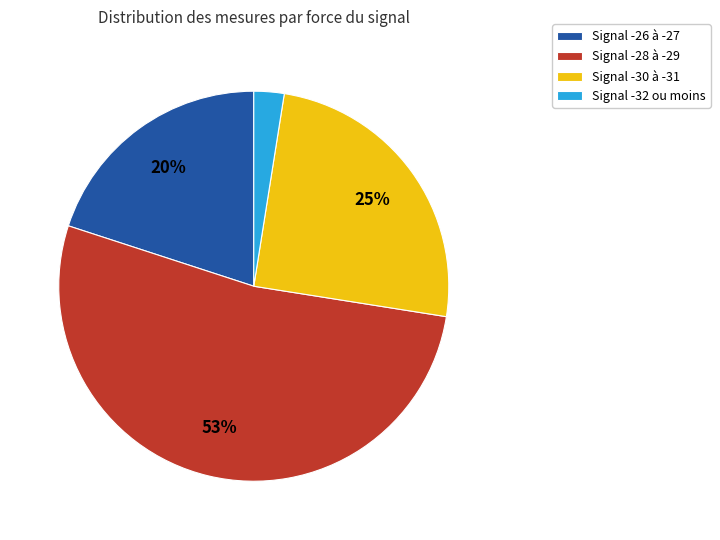

Does any single category account for the majority?

Yes